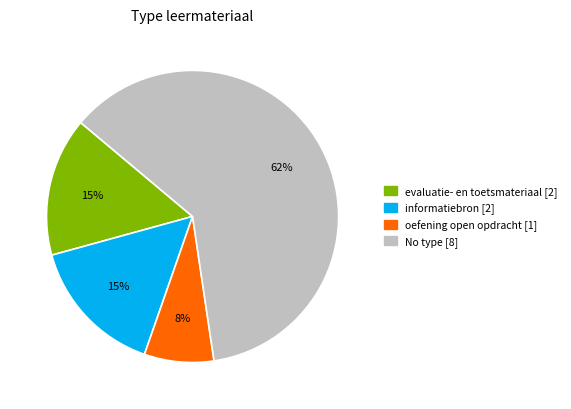

To the nearest percent, what is the average slice percentage?

25%